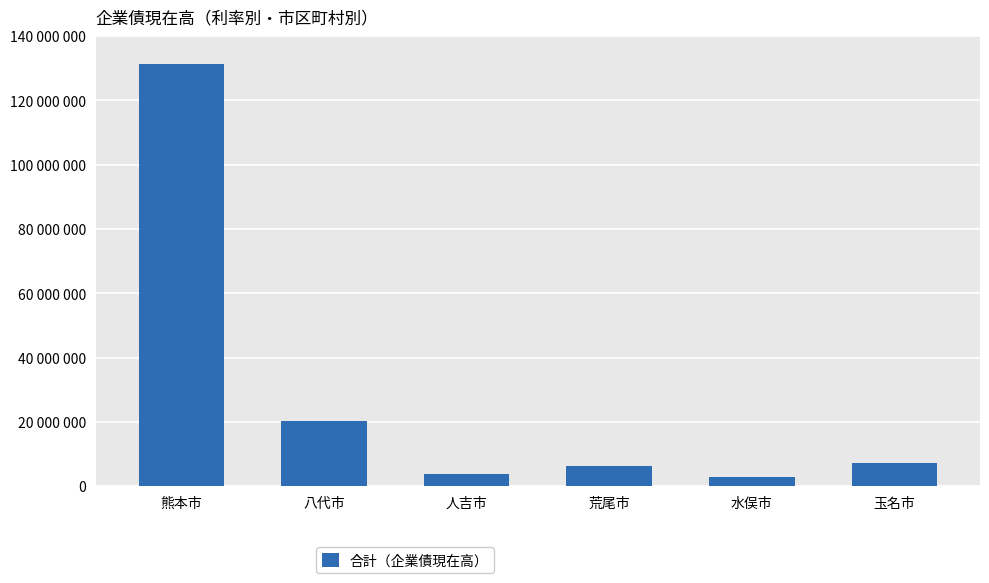

What is the change in value from 八代市 to 水俣市?

-17118848